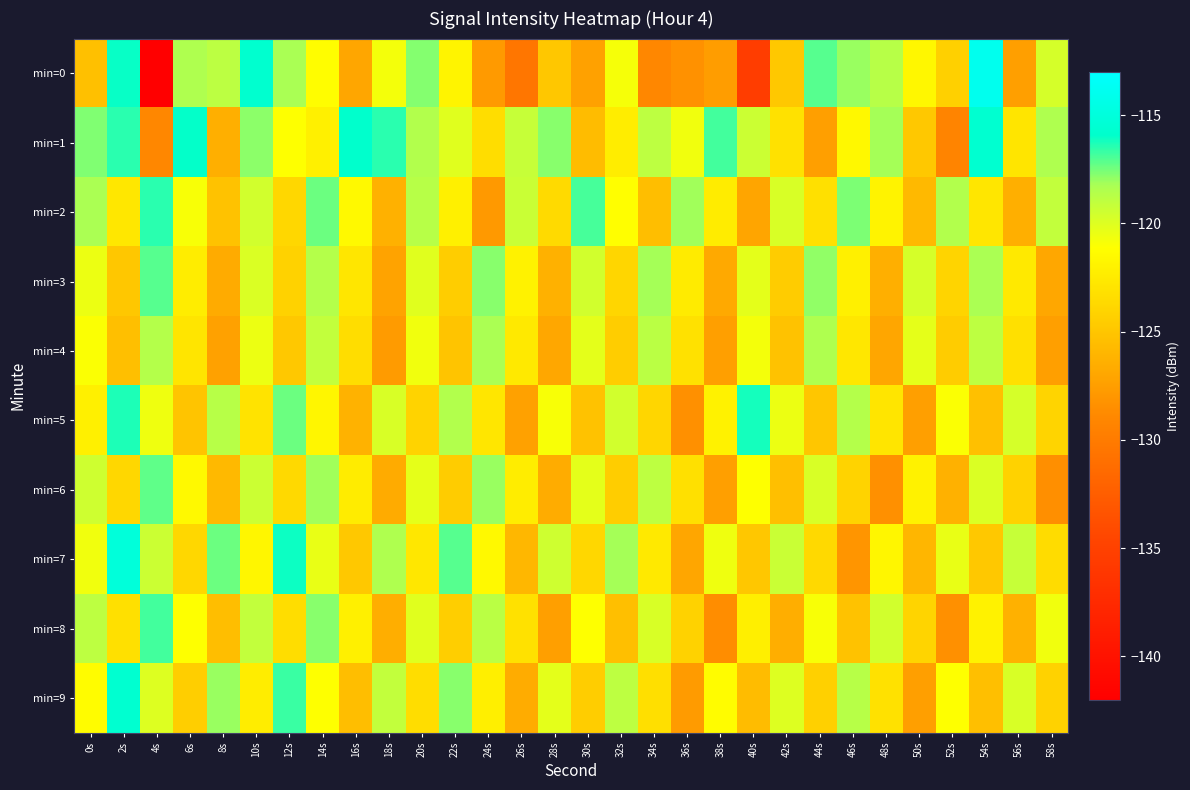

Which has a higher value, 24s or 28s?

28s